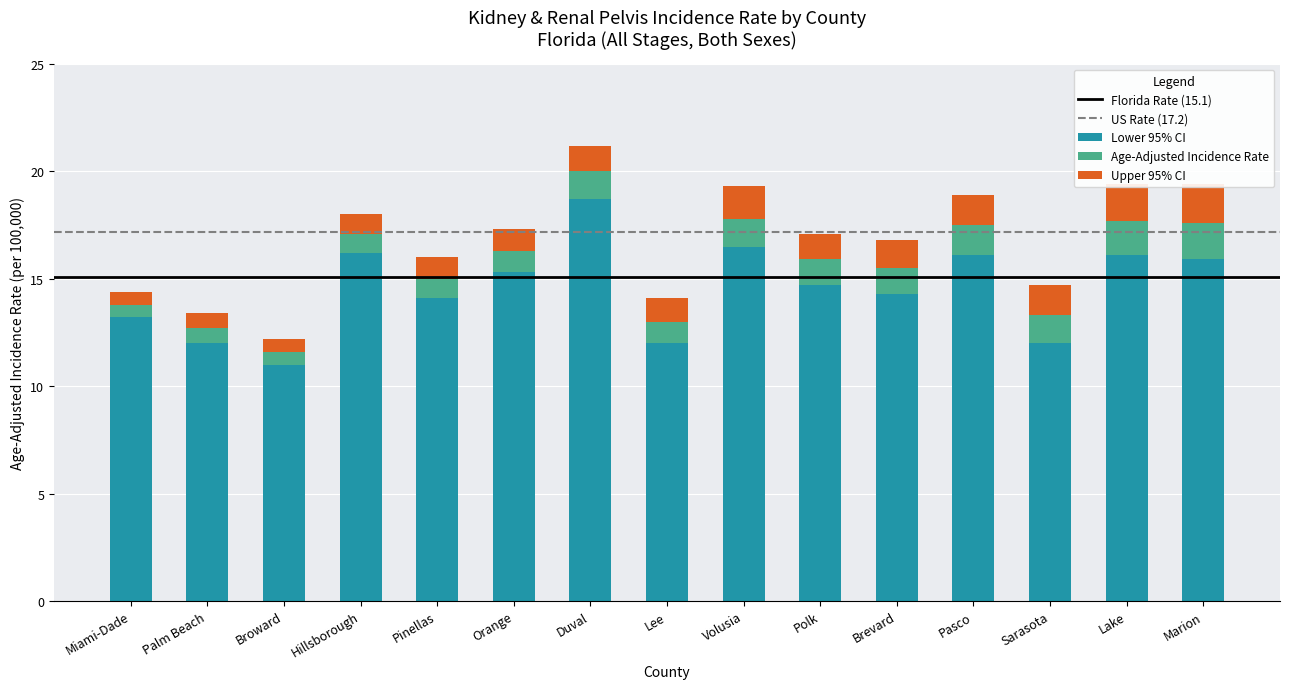

Reading left to right, transcribe all the data shown in this chart.

Age-Adjusted Incidence Rate: 13.8	12.7	11.6	17.1	15.0	16.3	20.0	13.0	17.8	15.9	15.5	17.5	13.3	17.7	17.6
Lower 95% CI: 13.2	12.0	11.0	16.2	14.1	15.3	18.7	12.0	16.5	14.7	14.3	16.1	12.0	16.1	15.9
Upper 95% CI: 14.4	13.4	12.2	18.0	16.0	17.3	21.2	14.1	19.3	17.1	16.8	18.9	14.7	19.4	19.4